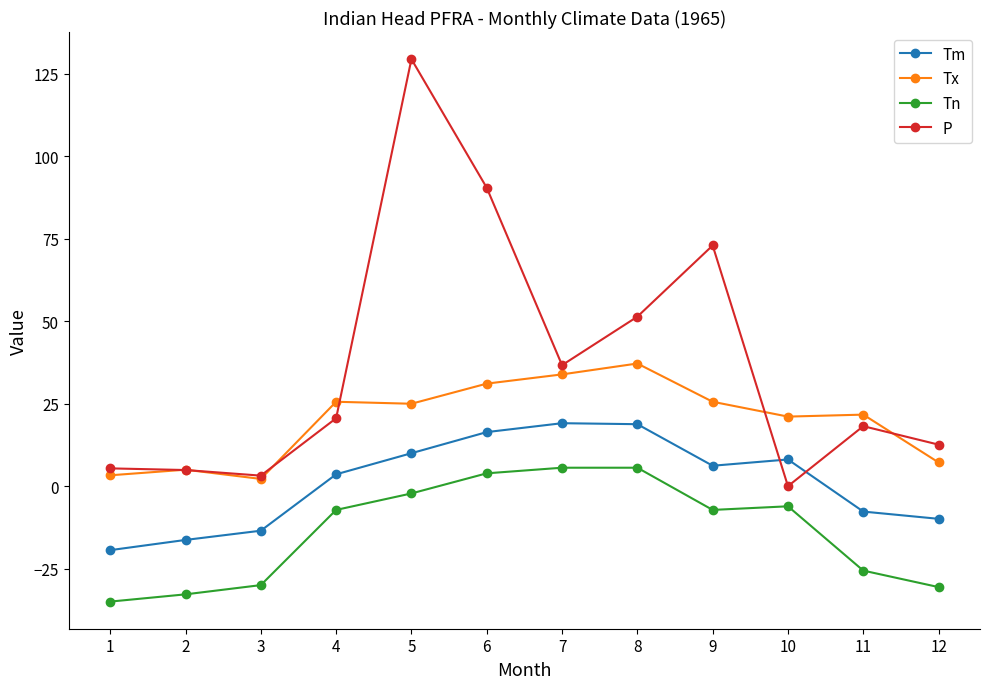

Rank the series by their maximum value, from lowest to highest.

Tn, Tm, Tx, P